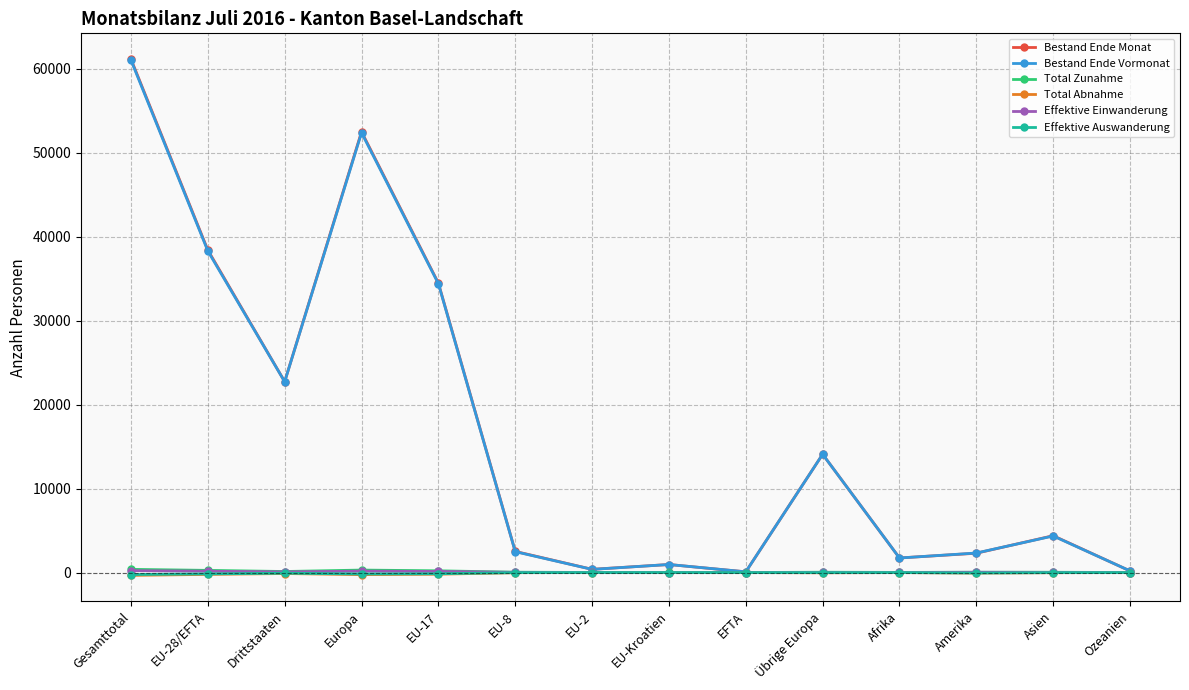

What is the highest value of the Total Zunahme series?

377